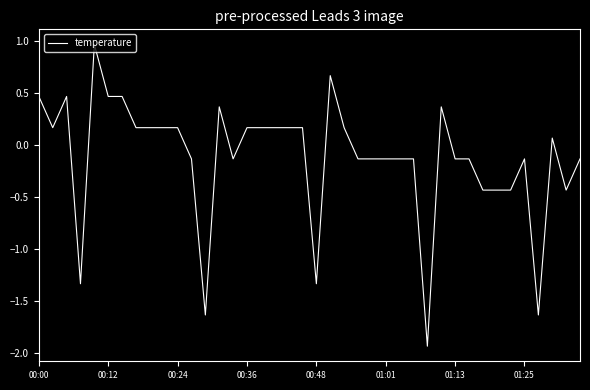

What is the difference between the maximum and minimum values?

2.9